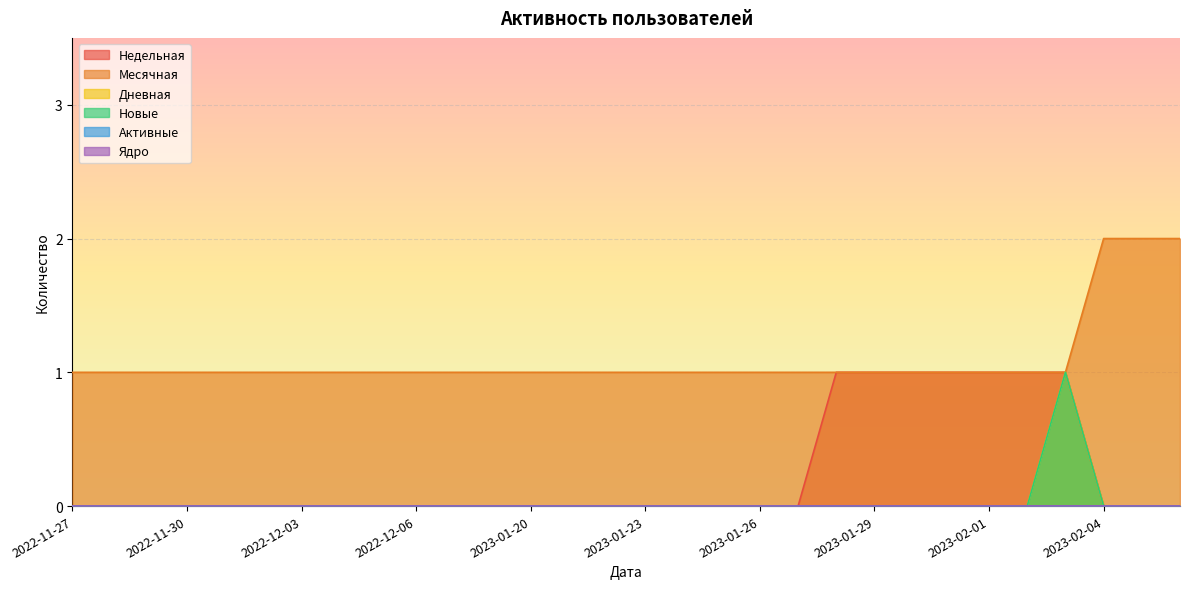

At how many categories does at least one series exceed 0?

30